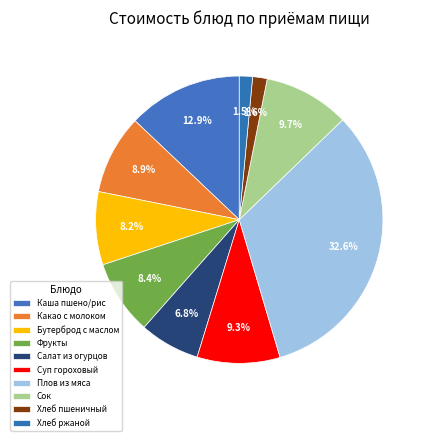

Count the number of slices in the pie.

10